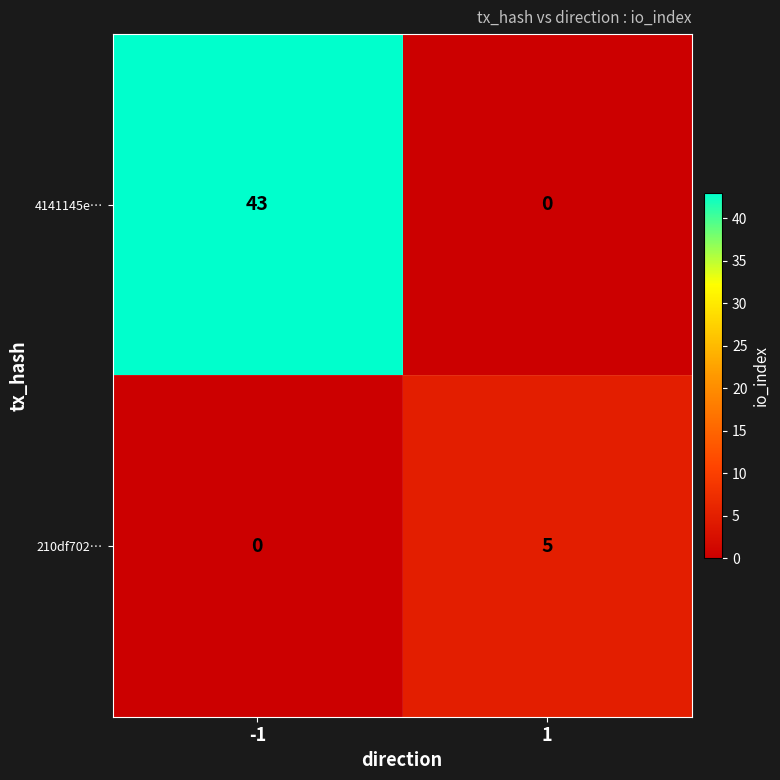

Between -1 and 1, which series saw the biggest shift?

4141145e…